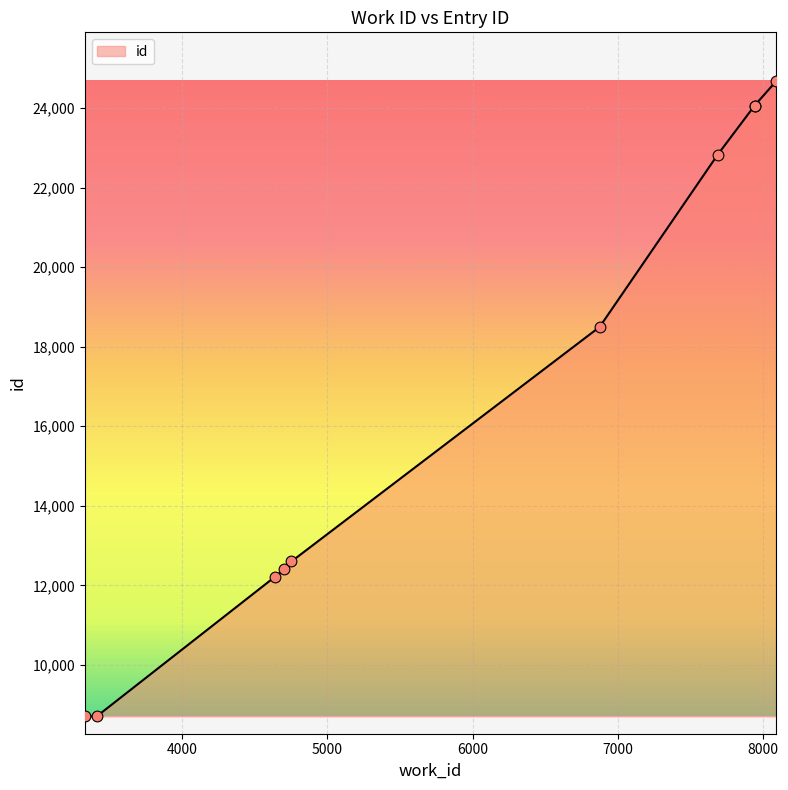

Approximately how many times larger is the value at 7941 compared to 4640?

2.0